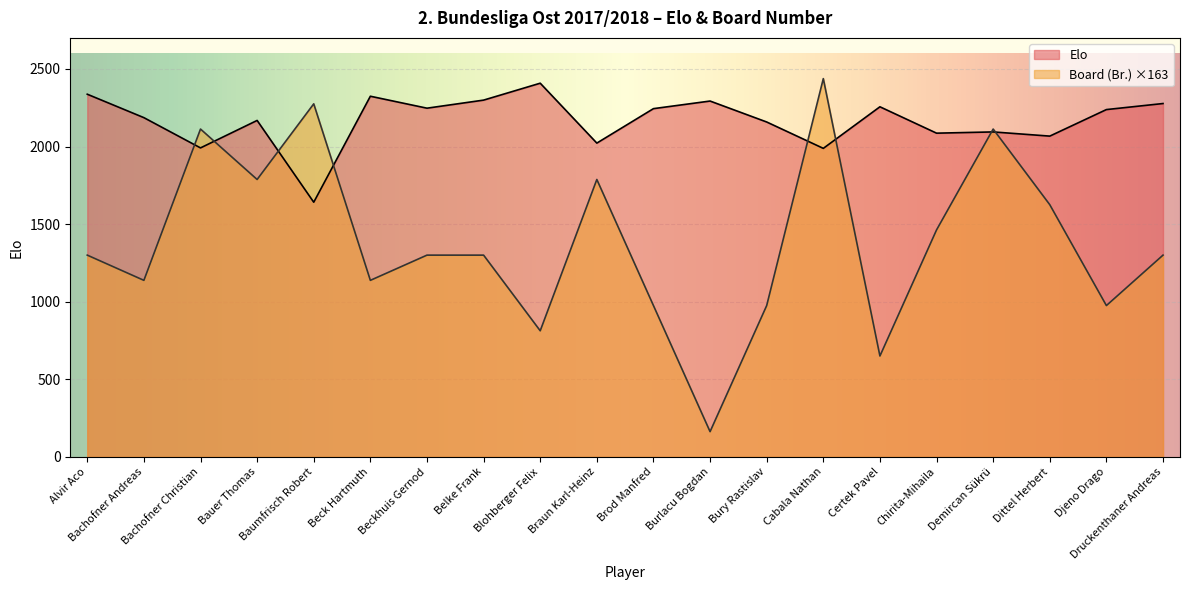

Is it true that Board (Br.) equals 2112.5 at Demircan Sükrü?

True